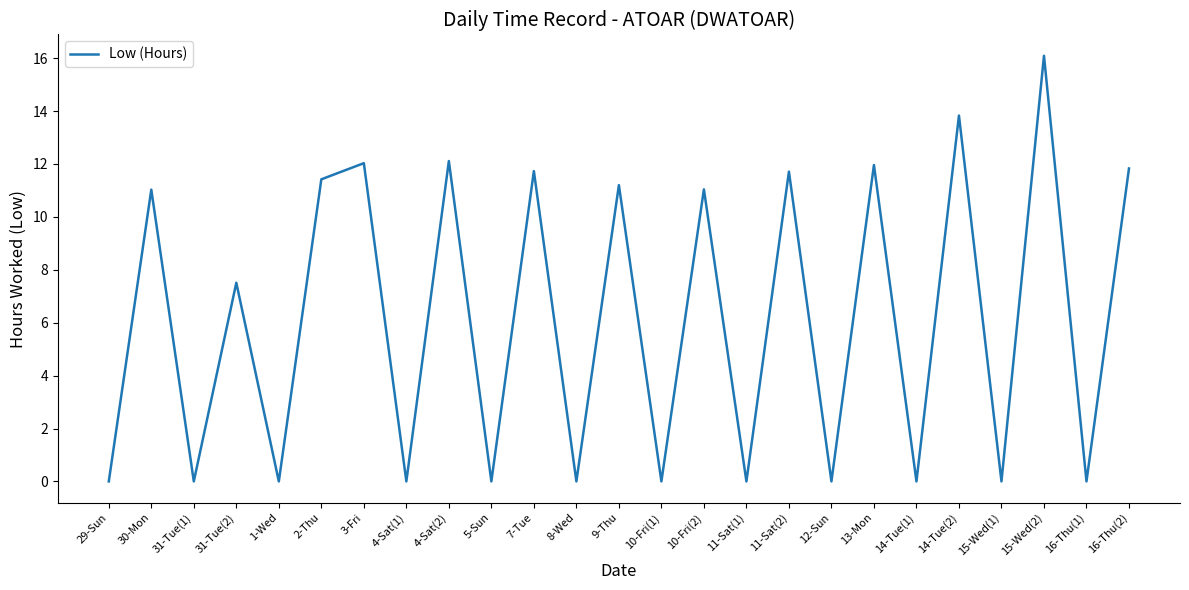

The chart shows a value of 0.0 at 5-Sun. True or false?

True